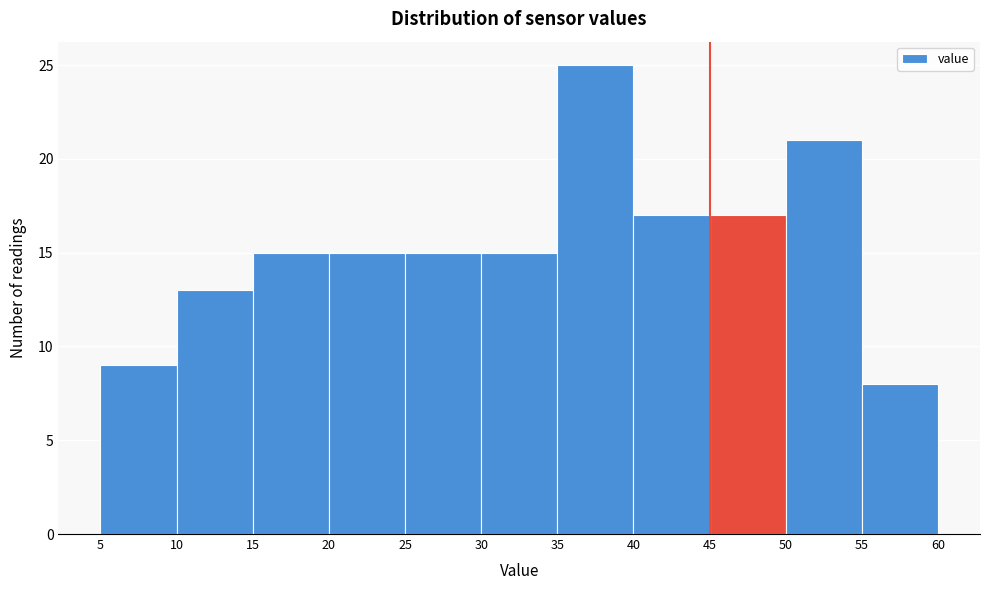

Over which range of the x-axis is the bar tallest?

35 to 40